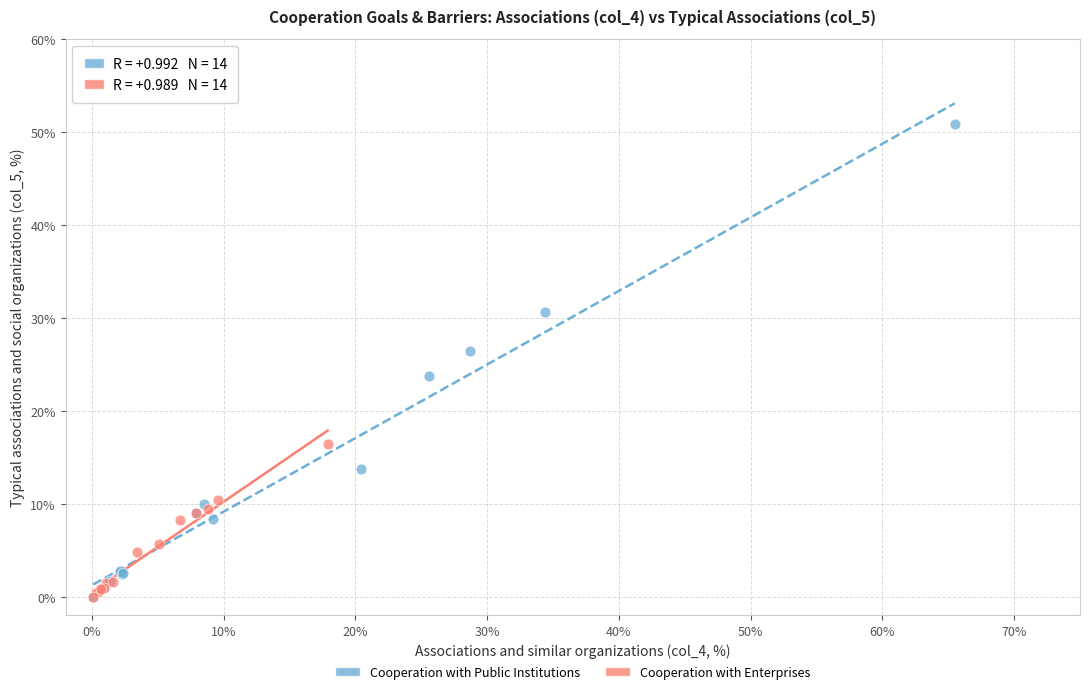

Which series has the largest Y range (max minus min)?

Cooperation with Public Institutions